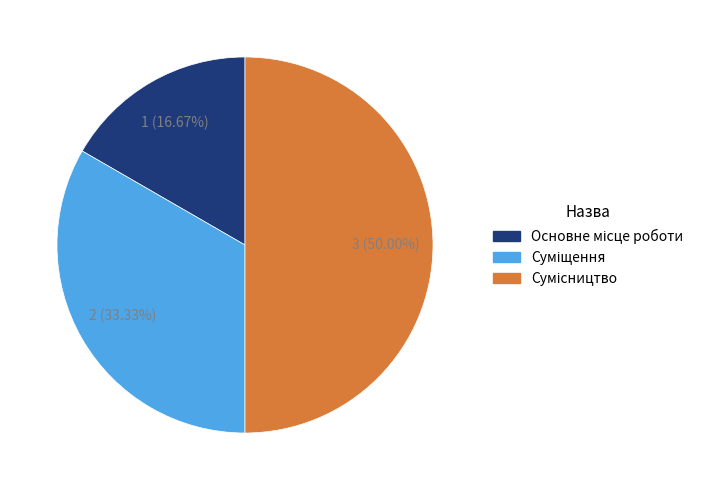

What is the smallest slice in the pie chart?

Основне місце роботи